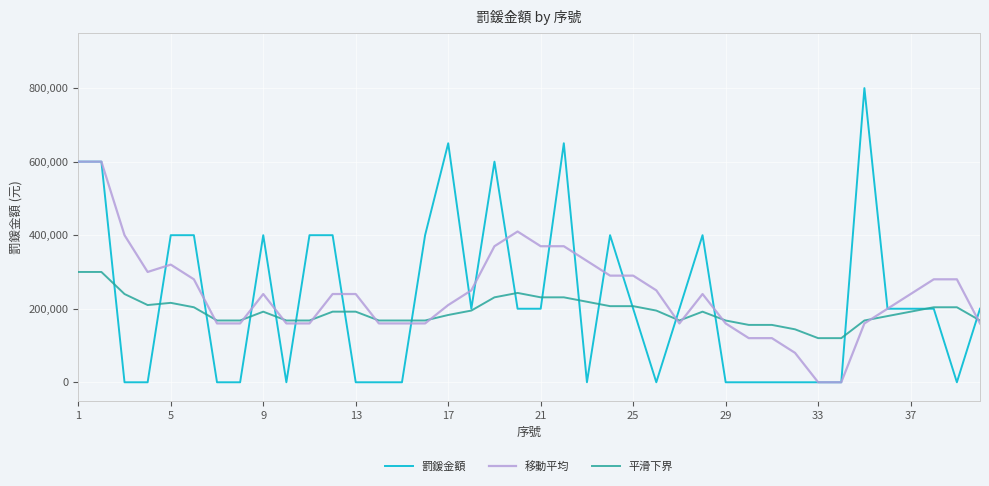

Rank the series by their maximum value, from lowest to highest.

平滑下界, 移動平均, 罰鍰金額